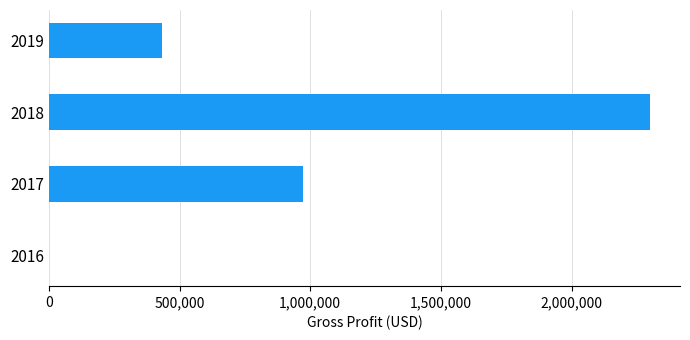

What is the ratio of the value at 2018 to the value at 2017?

2.4